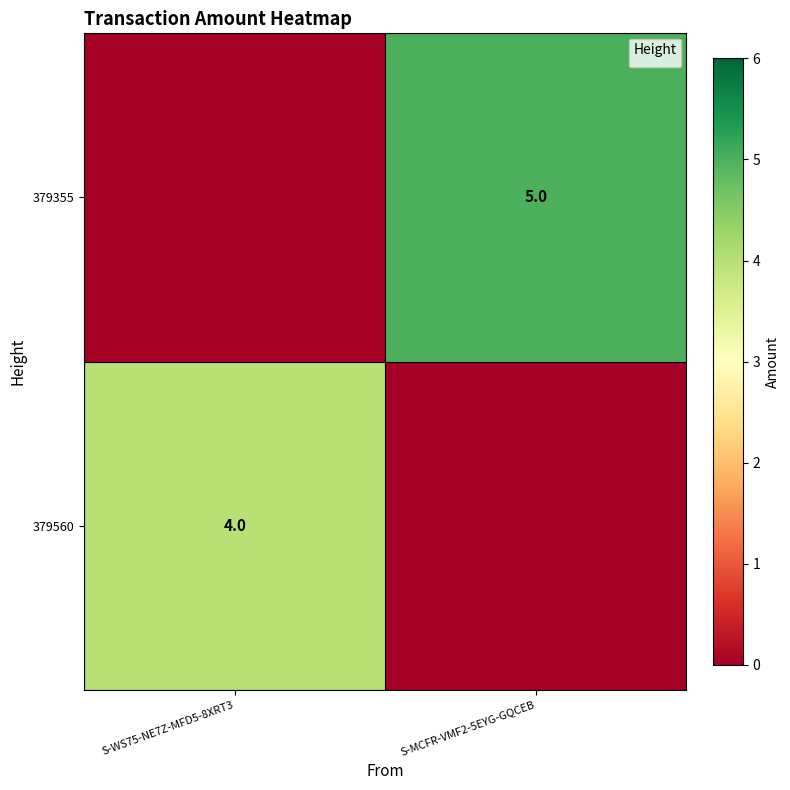

The value at S-WS75-NE7Z-MFD5-8XRT3 is 3. True or false?

False